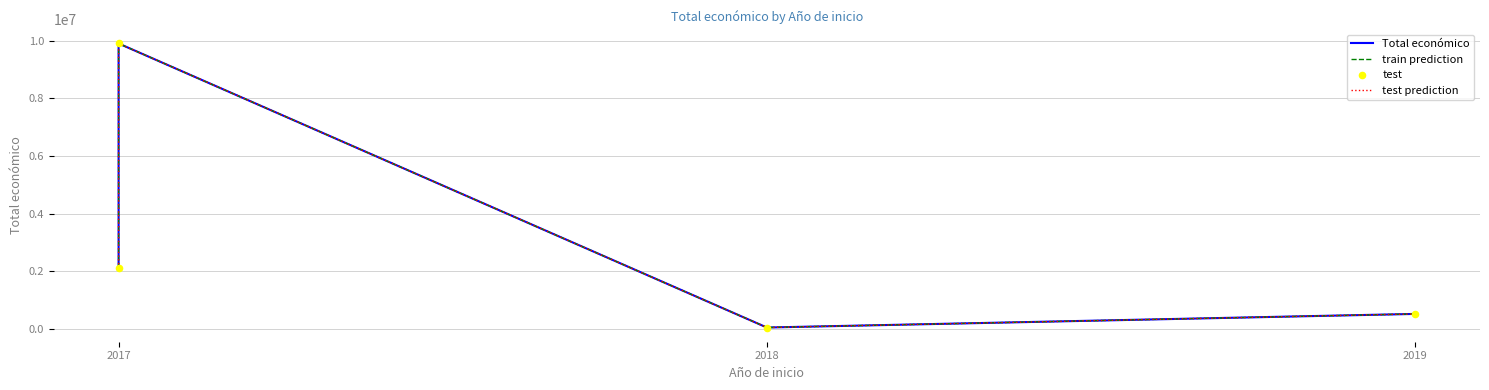

Which series contains the highest Y value?

Total económico